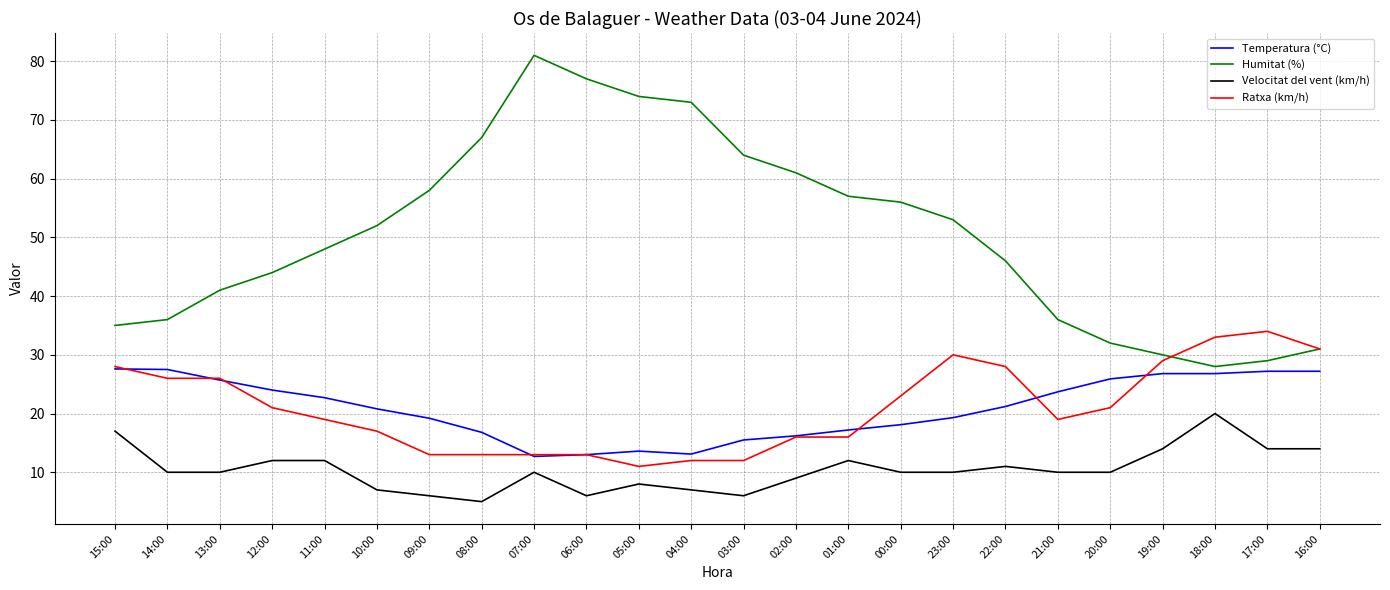

Which series changed the most between 22:00 and 20:00?

Humitat (%)